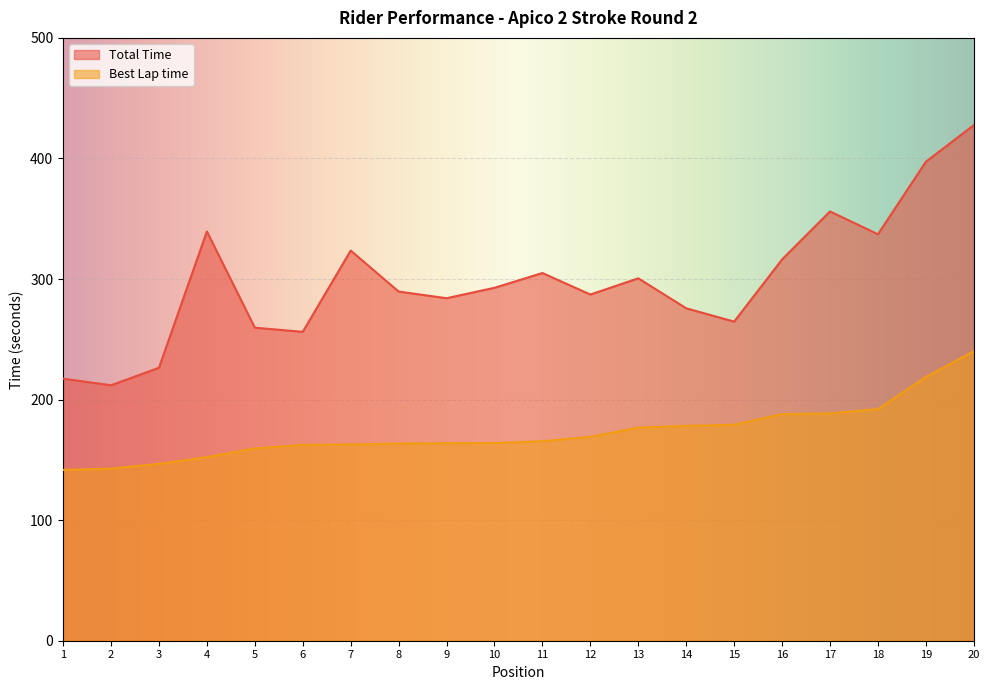

Which series has the widest spread of values?

Total Time